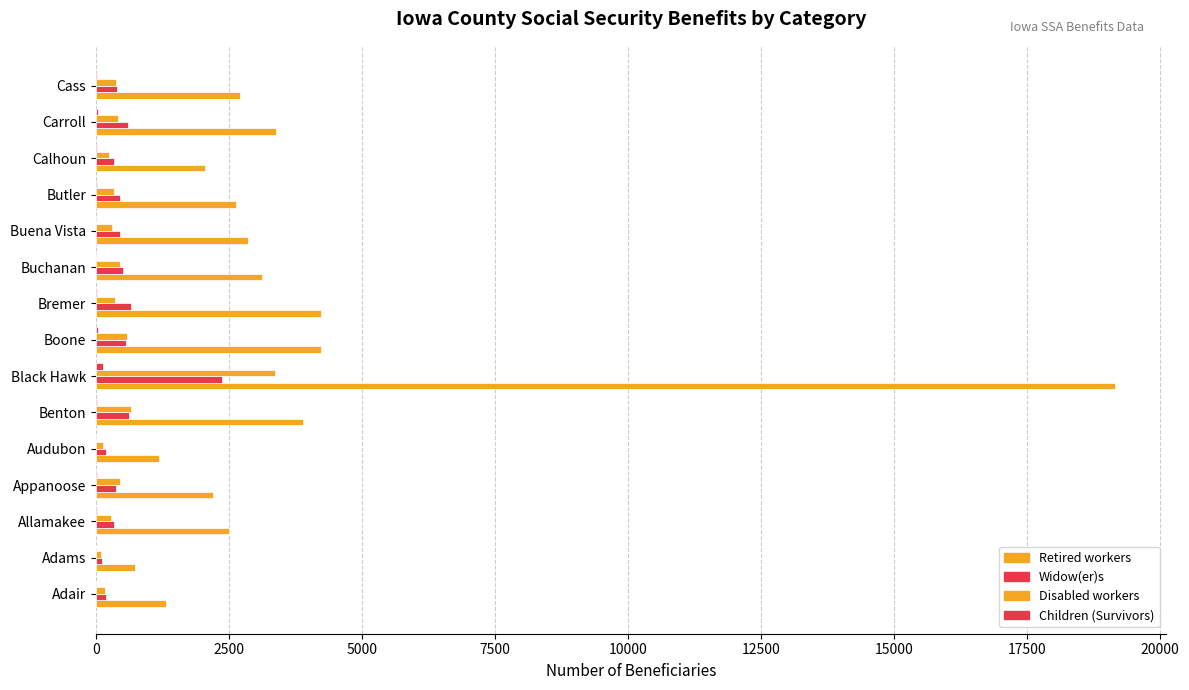

How many data points does each series have?

15